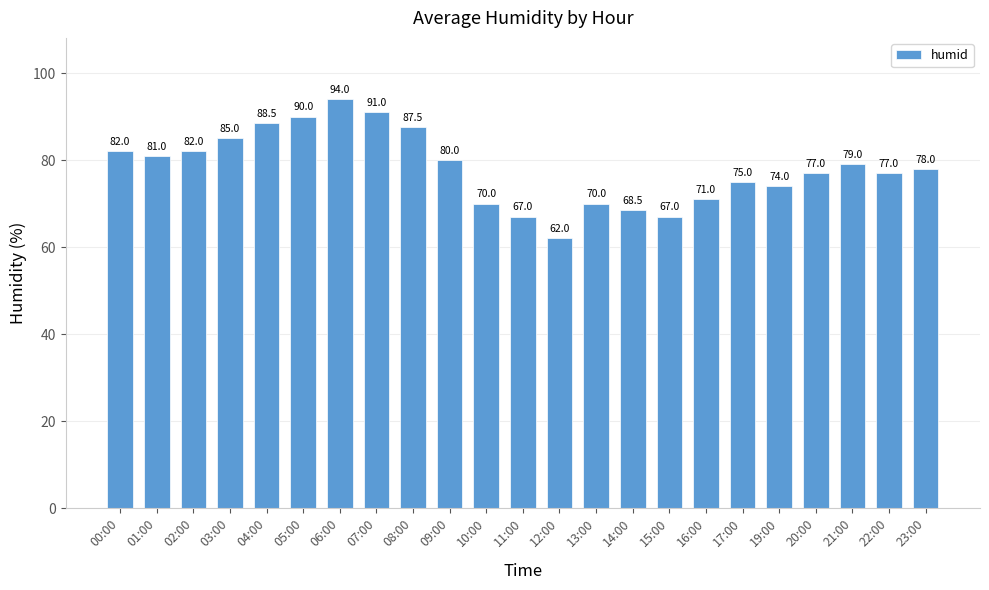

Does the chart contain stacked bars?

No